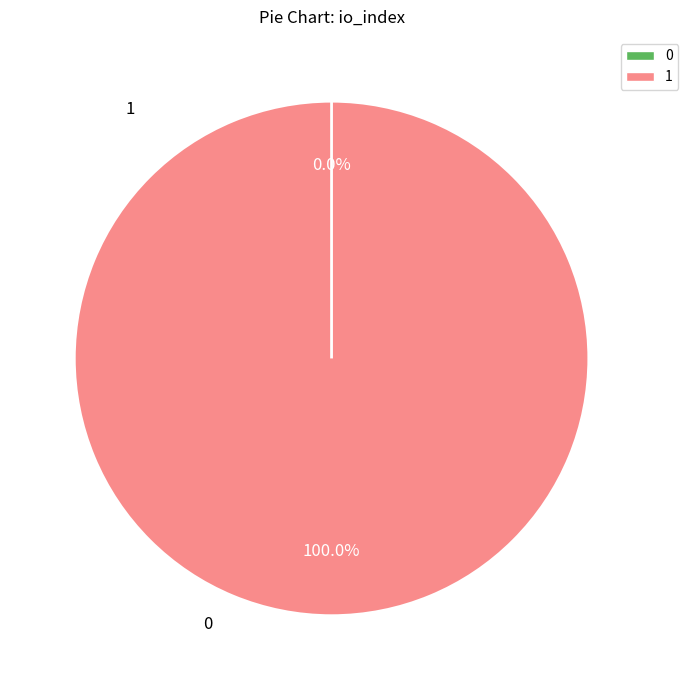

Count the number of slices in the pie.

2